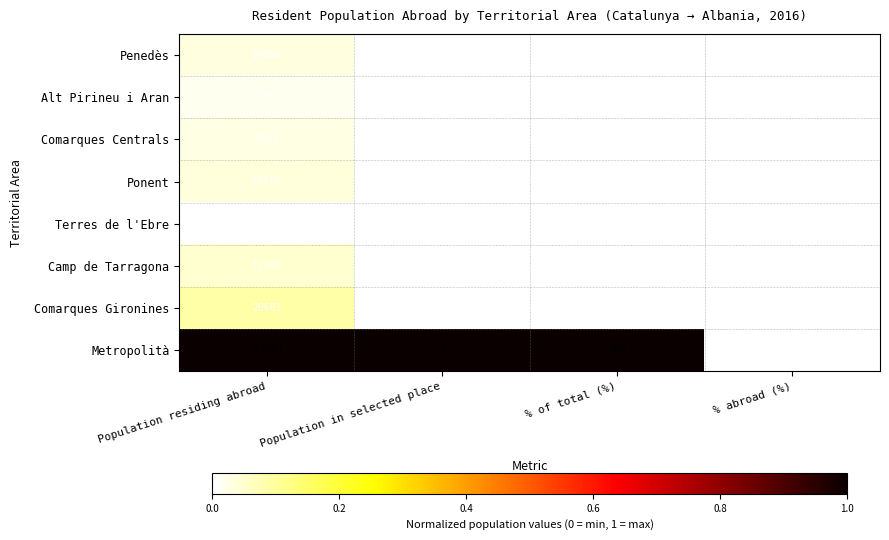

Which series has the largest range (max minus min)?

Metropolità